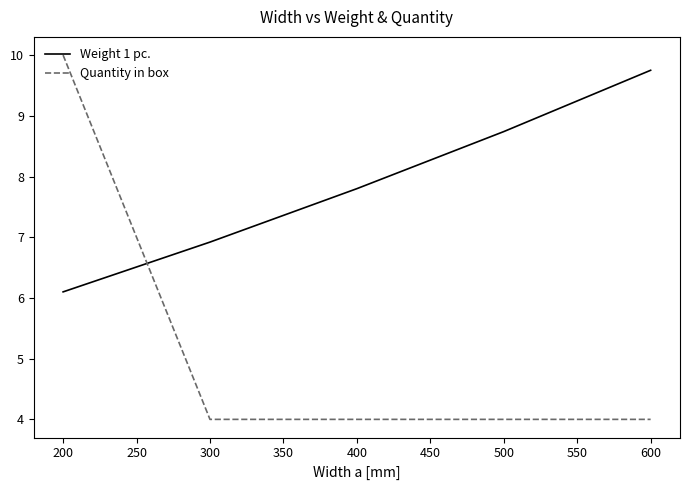

Rank the series by their average value, from highest to lowest.

Weight 1 pc., Quantity in box